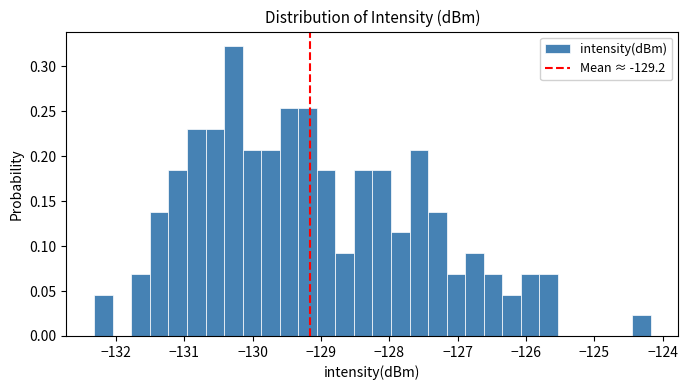

Around what value on the x-axis is the tallest bar? Give the approximate position of its centre, as read against the axis.

-130.3